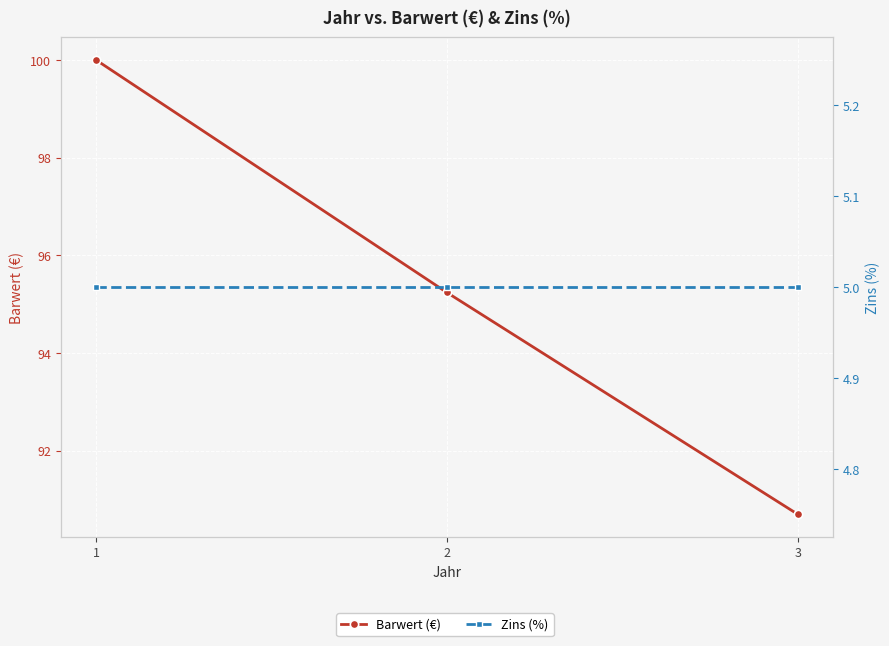

Rank the series at 3 from highest to lowest value.

Barwert (€), Zins (%)